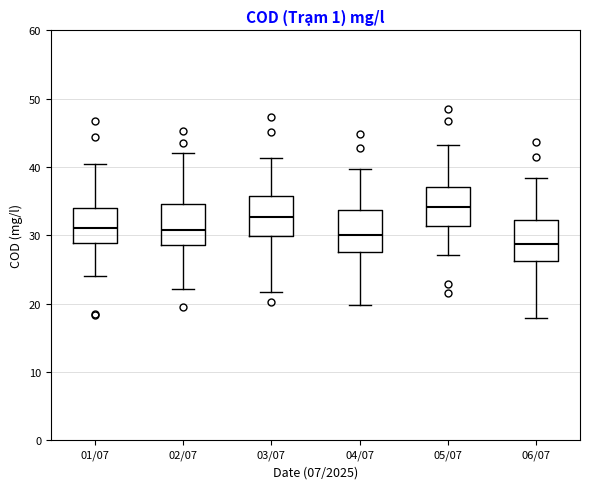

Reading left to right, transcribe this box plot: for each box, give where its median line is, the range the box spans, and where its two whiskers end, as read against the y-axis. The values are not printed on the chart, so give them approximately, as read against the axis.

01/07: median 31, box 29 to 34, whiskers 24 to 40
02/07: median 31, box 29 to 35, whiskers 22 to 42
03/07: median 33, box 30 to 36, whiskers 22 to 41
04/07: median 30, box 28 to 34, whiskers 20 to 40
05/07: median 34, box 31 to 37, whiskers 27 to 43
06/07: median 29, box 26 to 32, whiskers 18 to 38